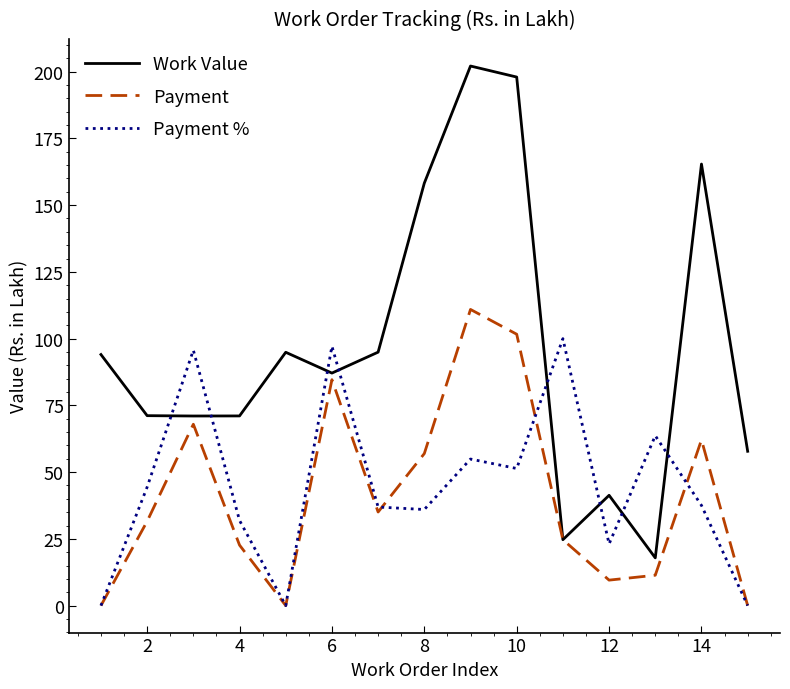

What is the maximum value for Payment?

110.9